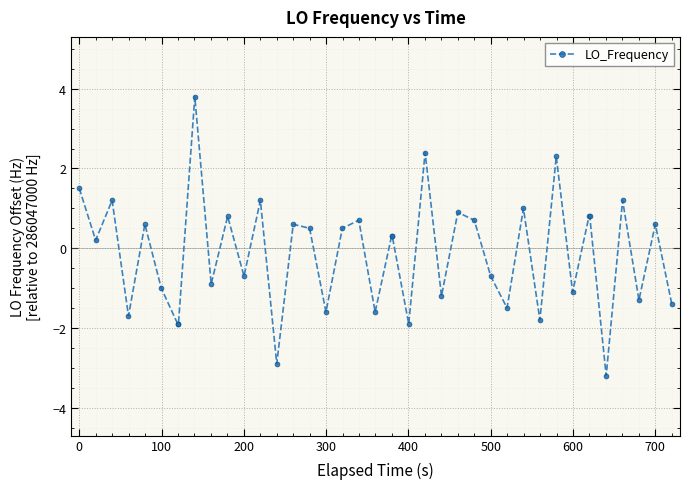

What is the greatest value displayed?

3.8